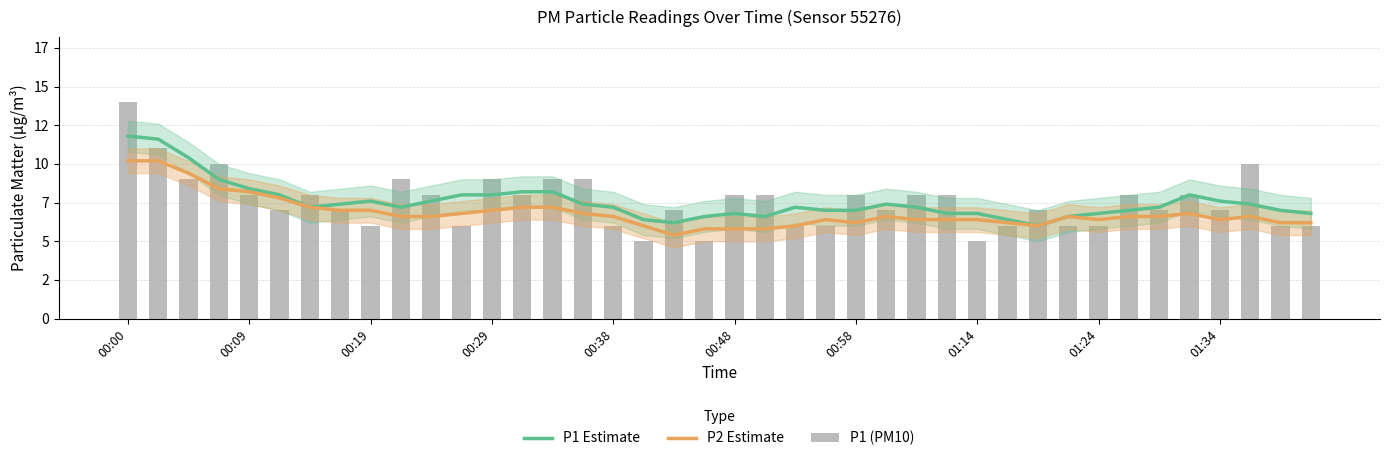

Reading left to right, what are all the values shown in this chart?

P1 Estimate: 11.8	11.6	10.4	9.0	8.4	8.0	7.2	7.4	7.6	7.2	7.6	8.0	8.0	8.2	8.2	7.4	7.2	6.4	6.2	6.6	6.8	6.6	7.2	7.0	7.0	7.4	7.2	6.8	6.8	6.4	6.0	6.6	6.8	7.0	7.2	8.0	7.6	7.4	7.0	6.8
P2 Estimate: 10.2	10.2	9.4	8.4	8.2	7.8	7.2	7.0	7.0	6.6	6.6	6.8	7.0	7.2	7.2	6.8	6.6	6.0	5.4	5.8	5.8	5.8	6.0	6.4	6.2	6.6	6.4	6.4	6.4	6.2	6.0	6.6	6.4	6.6	6.6	6.8	6.4	6.6	6.2	6.2
P1 (PM10): 14.0	11.0	9.0	10.0	8.0	7.0	8.0	7.0	6.0	9.0	8.0	6.0	9.0	8.0	9.0	9.0	6.0	5.0	7.0	5.0	8.0	8.0	6.0	6.0	8.0	7.0	8.0	8.0	5.0	6.0	7.0	6.0	6.0	8.0	7.0	8.0	7.0	10.0	6.0	6.0